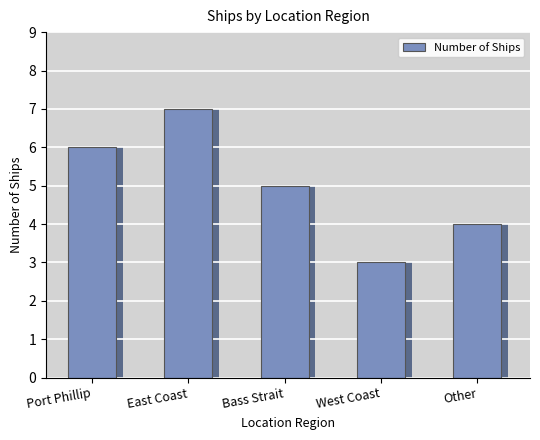

Rank the categories by value from lowest to highest.

West Coast, Other, Bass Strait, Port Phillip, East Coast